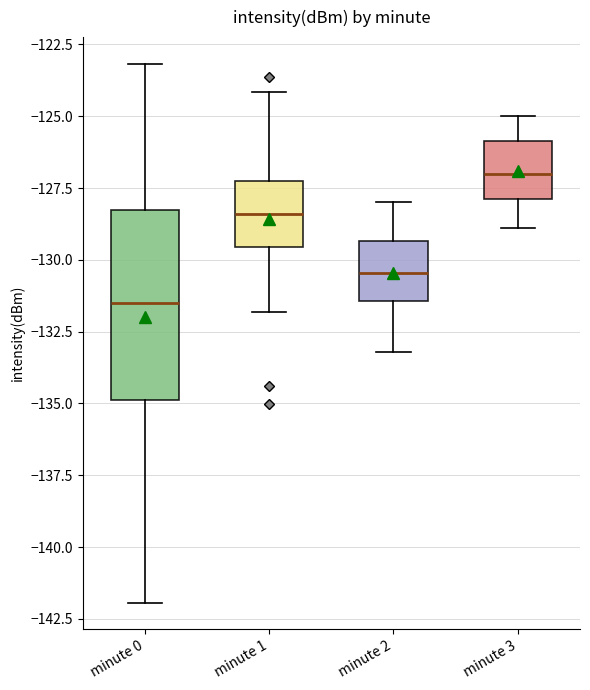

Comparing the boxes themselves (not the whiskers), which one is the tallest?

minute 0